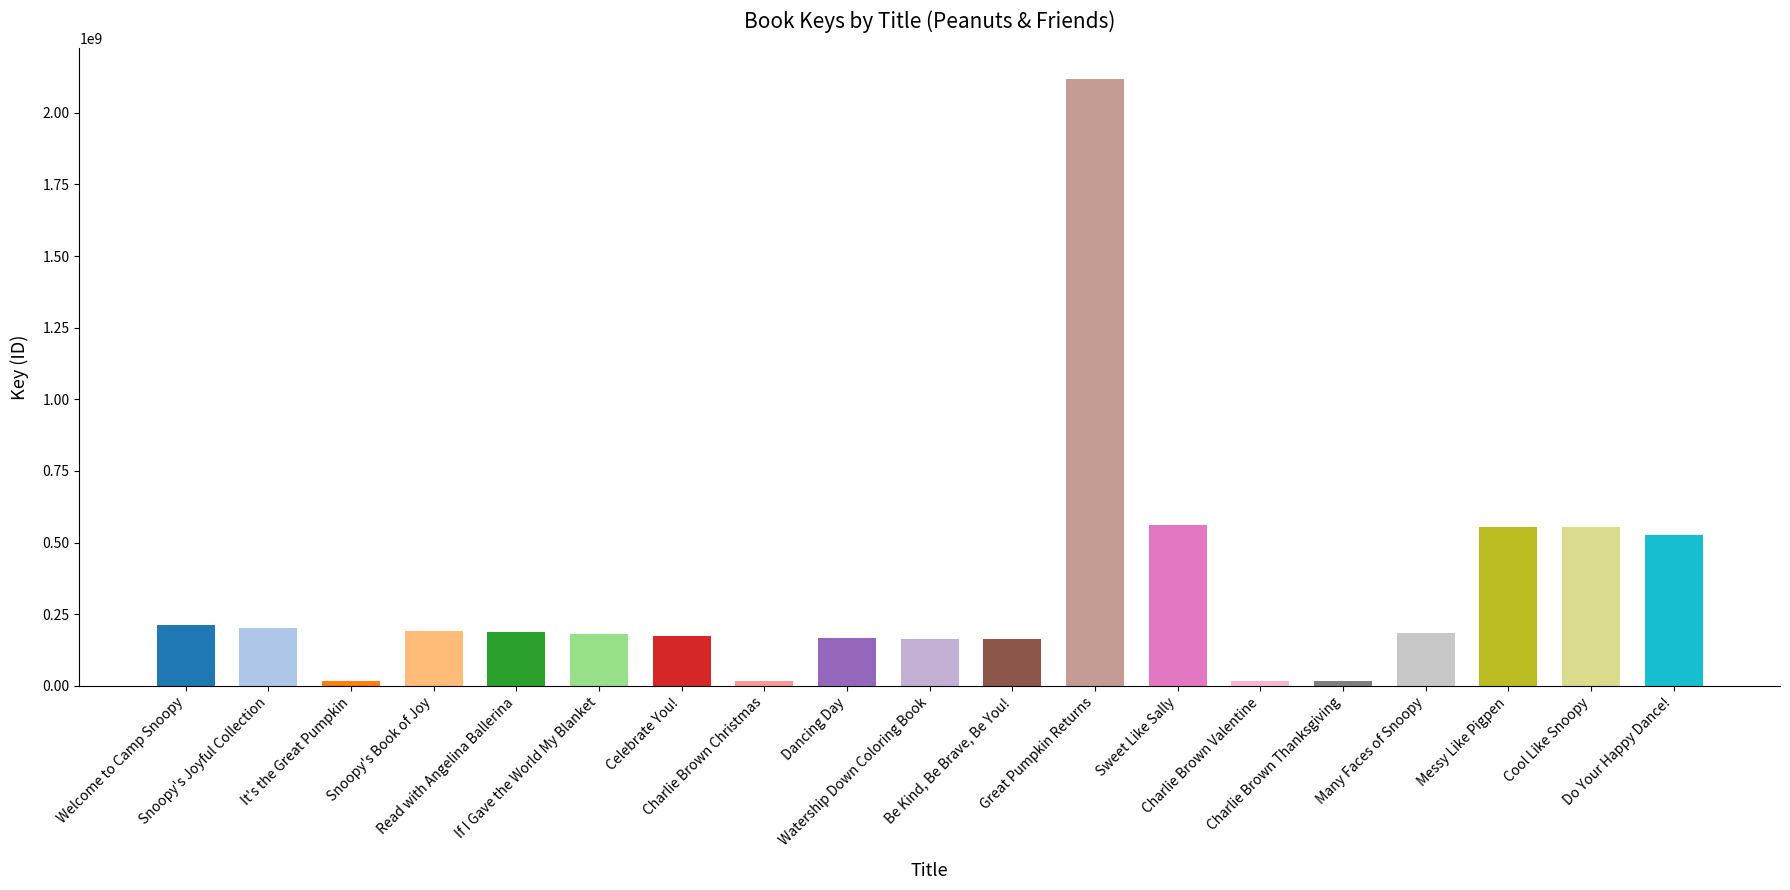

The value at Celebrate You! is 47158187. True or false?

False